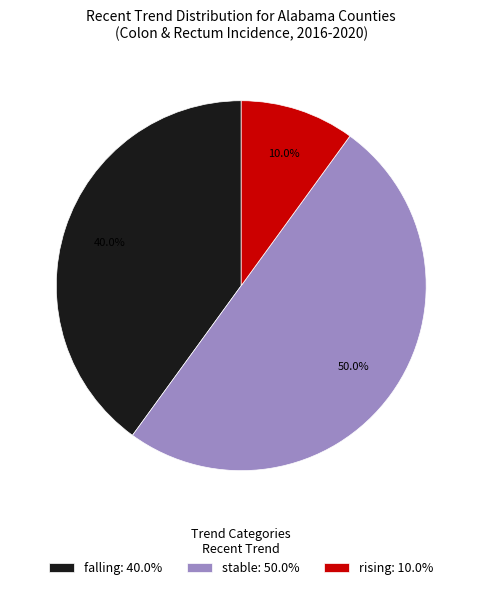

To the nearest percent, what portion does rising represent?

10%